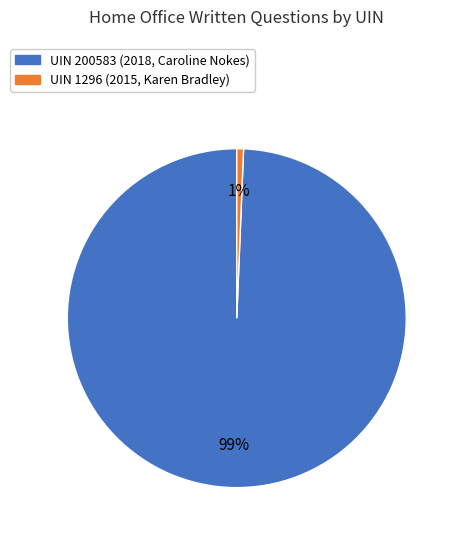

To the nearest percent, what percentage of the pie is UIN 200583 (2018, Caroline Nokes)?

99%